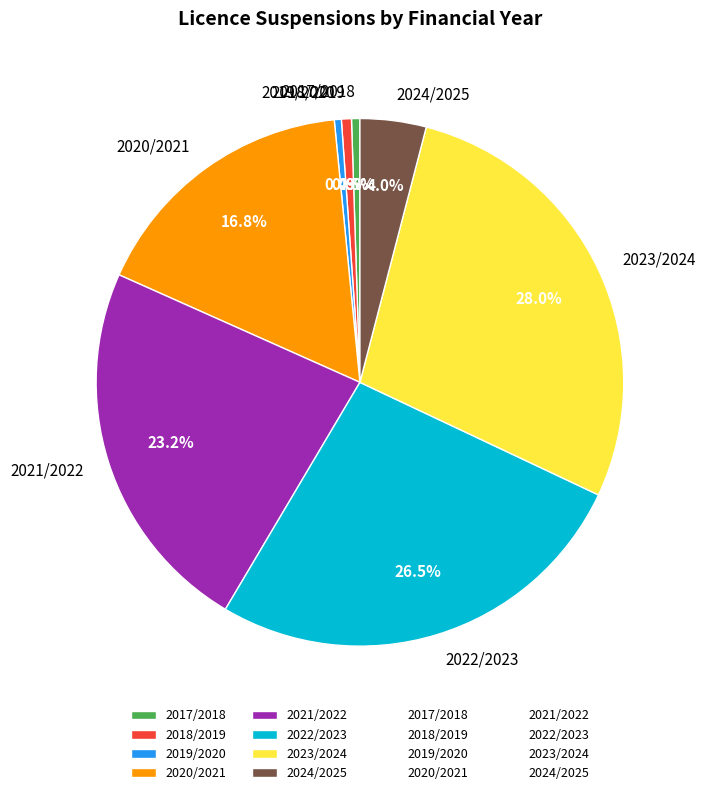

To the nearest percent, what percentage of the pie is 2024/2025?

4%